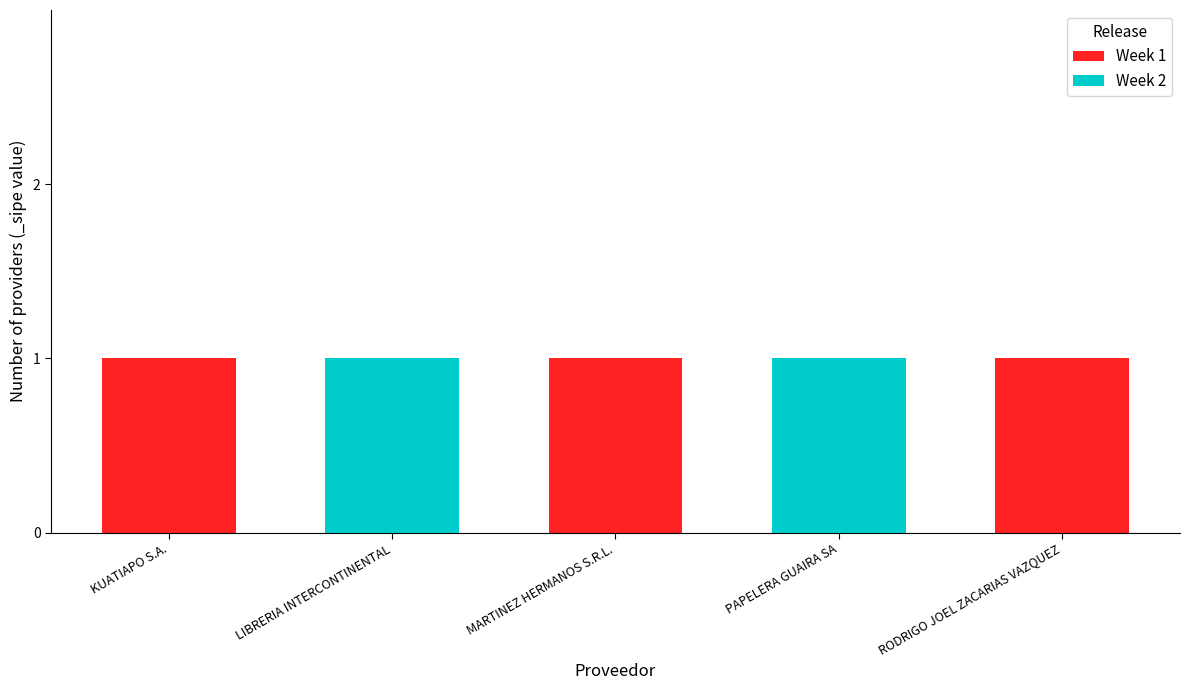

Which series has the widest spread of values?

Week 1